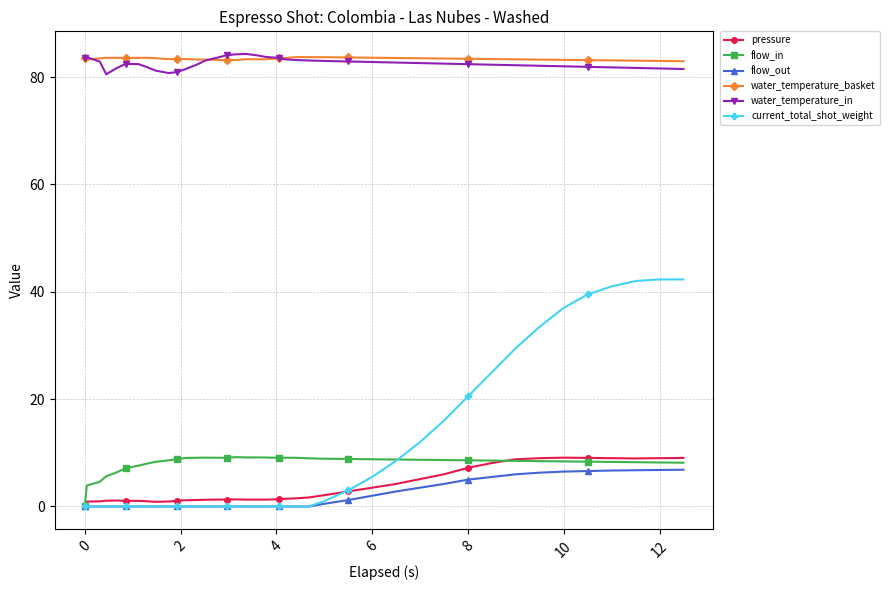

True or false: water_temperature_in and pressure cross at least once.

False